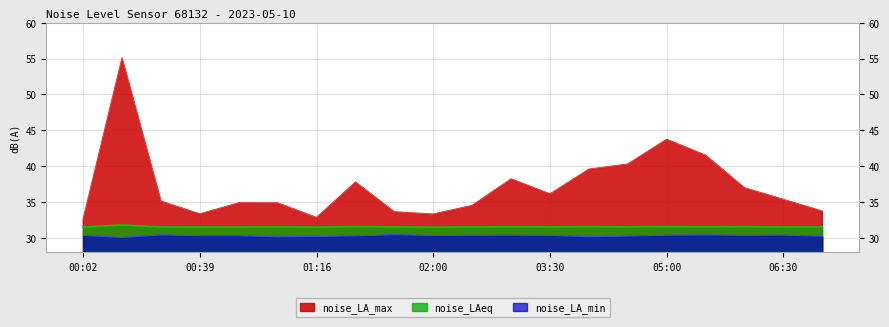

Rank the series at 01:03 from highest to lowest value.

noise_LA_max, noise_LAeq, noise_LA_min